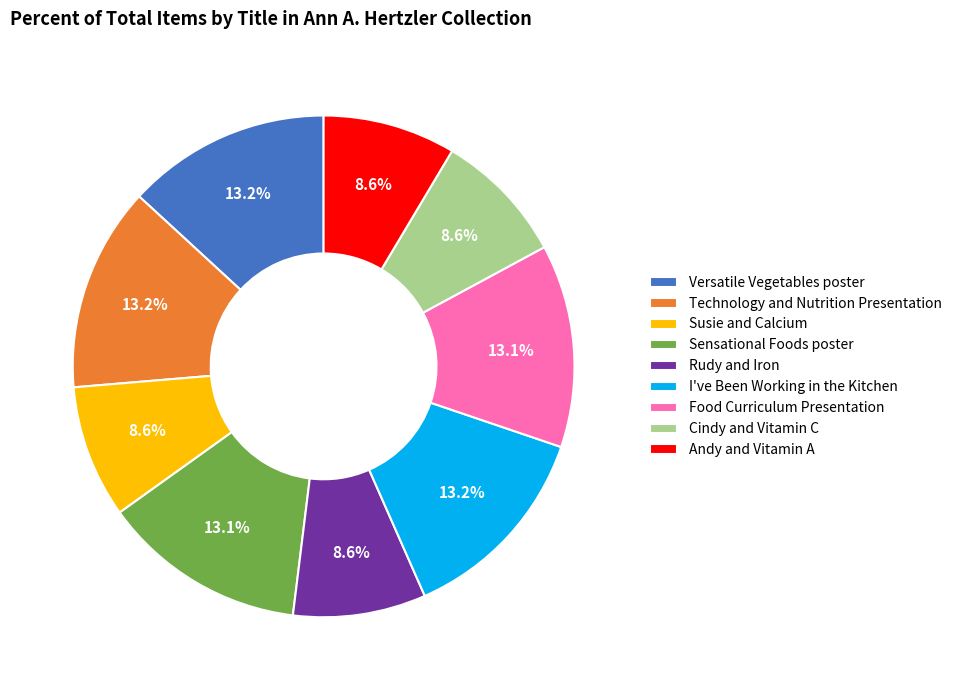

Combined, do Technology and Nutrition Presentation and Cindy and Vitamin C account for over 50%?

No